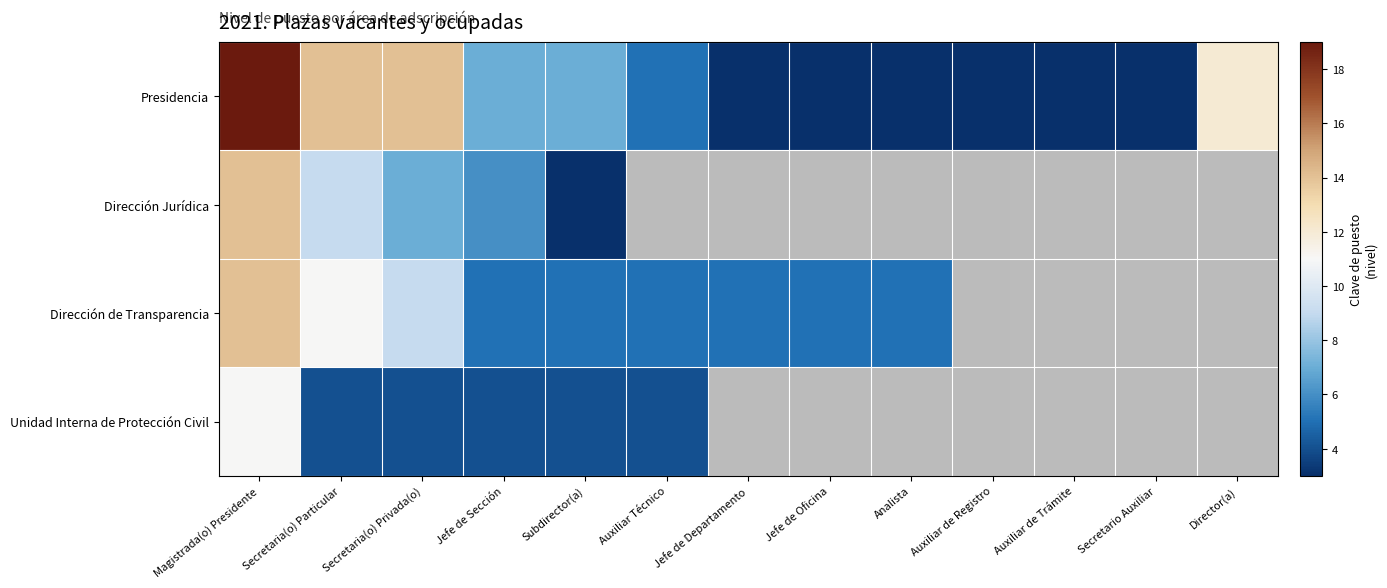

Count the Presidencia values in the range 3 to 12.

10